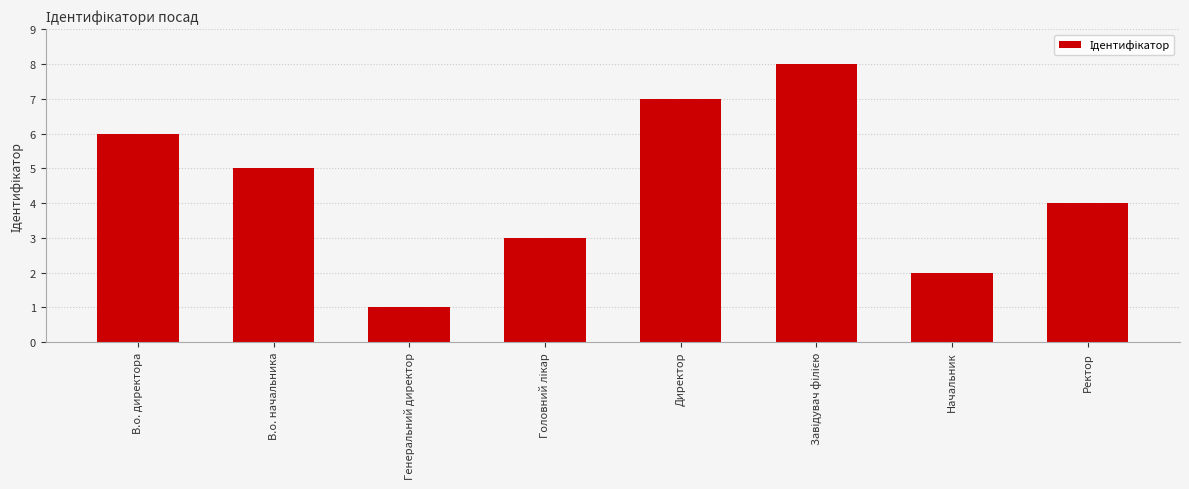

What is the maximum value shown in the chart?

8